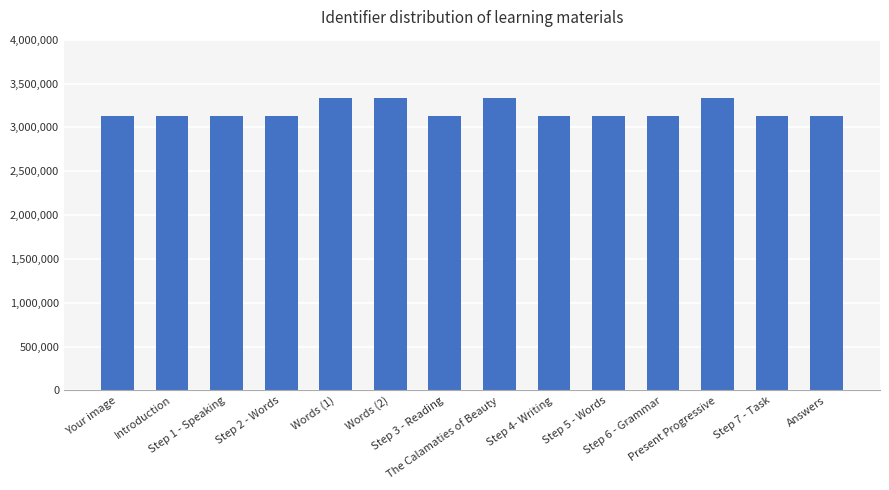

What is the label of the 3rd bar from the right?

Present Progressive